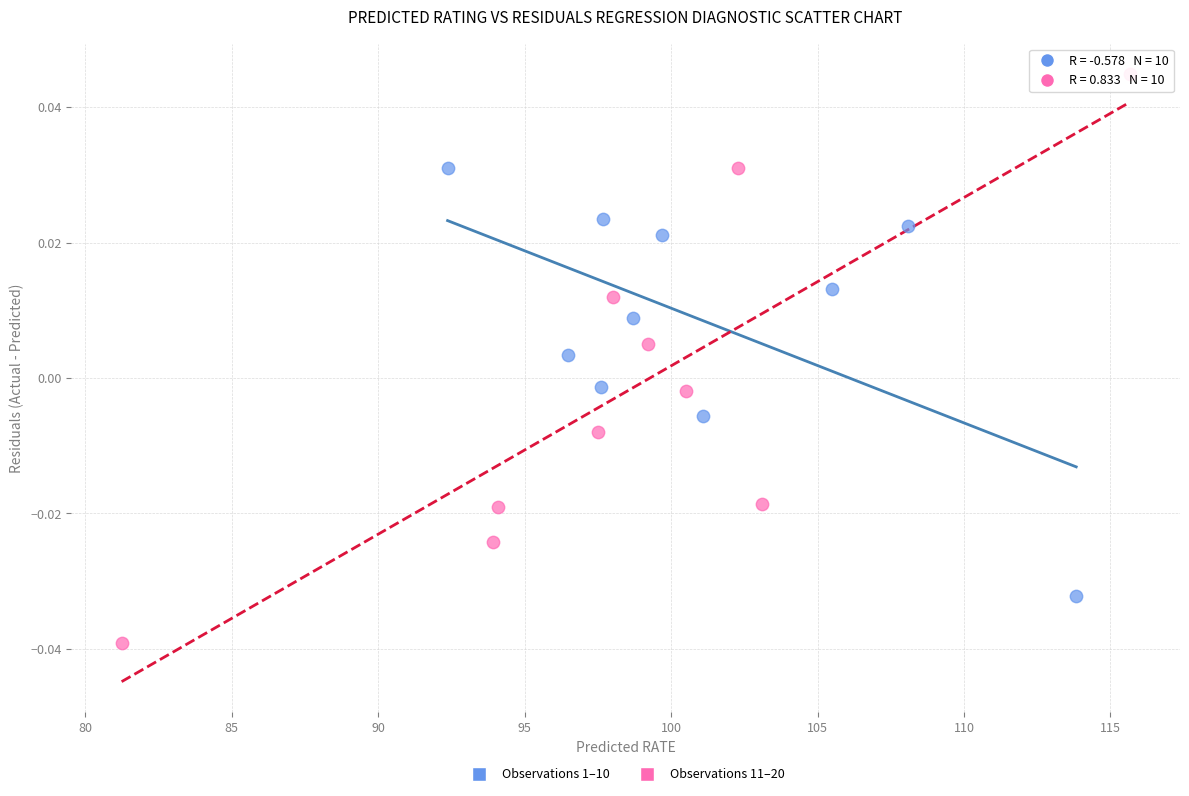

Which series reaches the maximum Y coordinate?

Observations 11–20